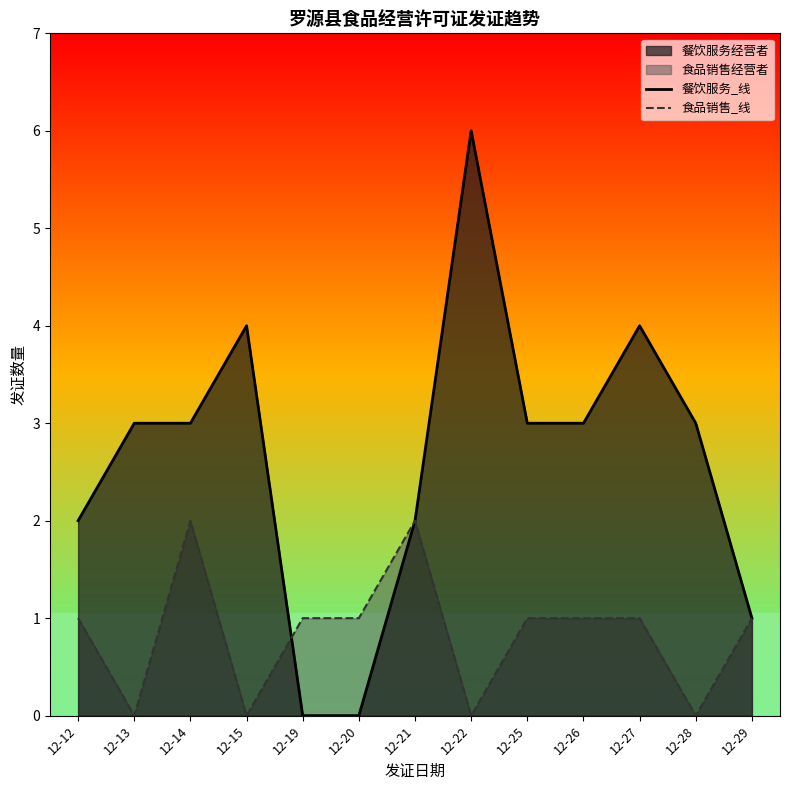

Where do 食品销售_线 and 餐饮服务_线 first cross each other?

12-15 and 12-19